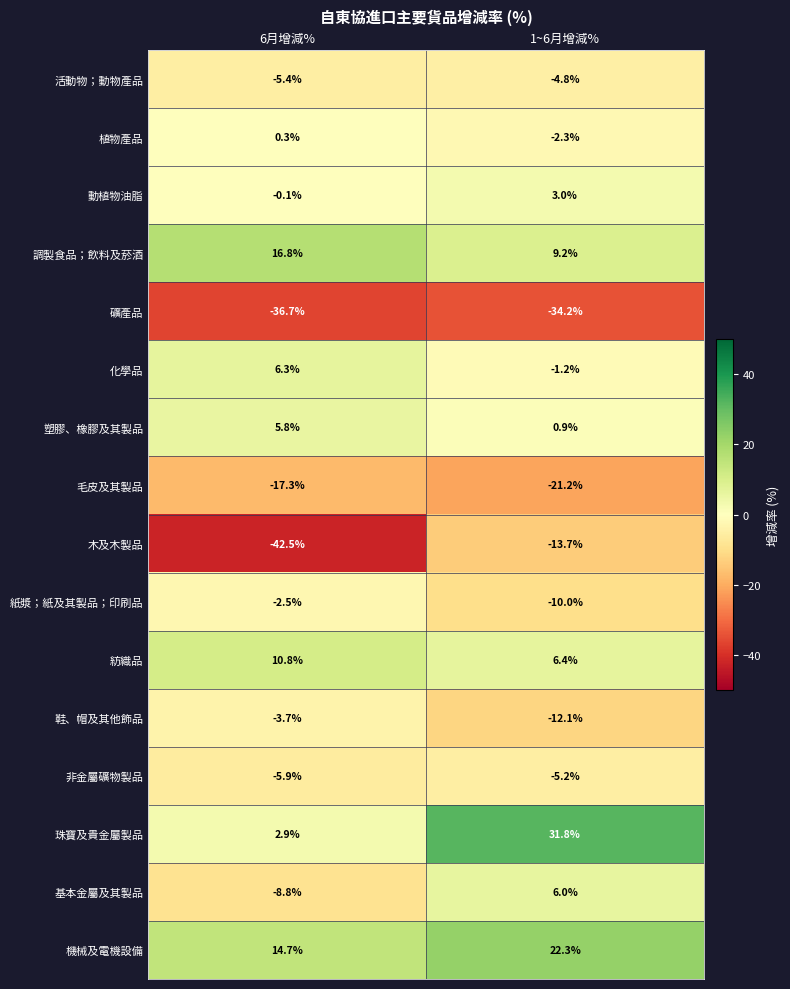

At how many categories does at least one series exceed 7?

2